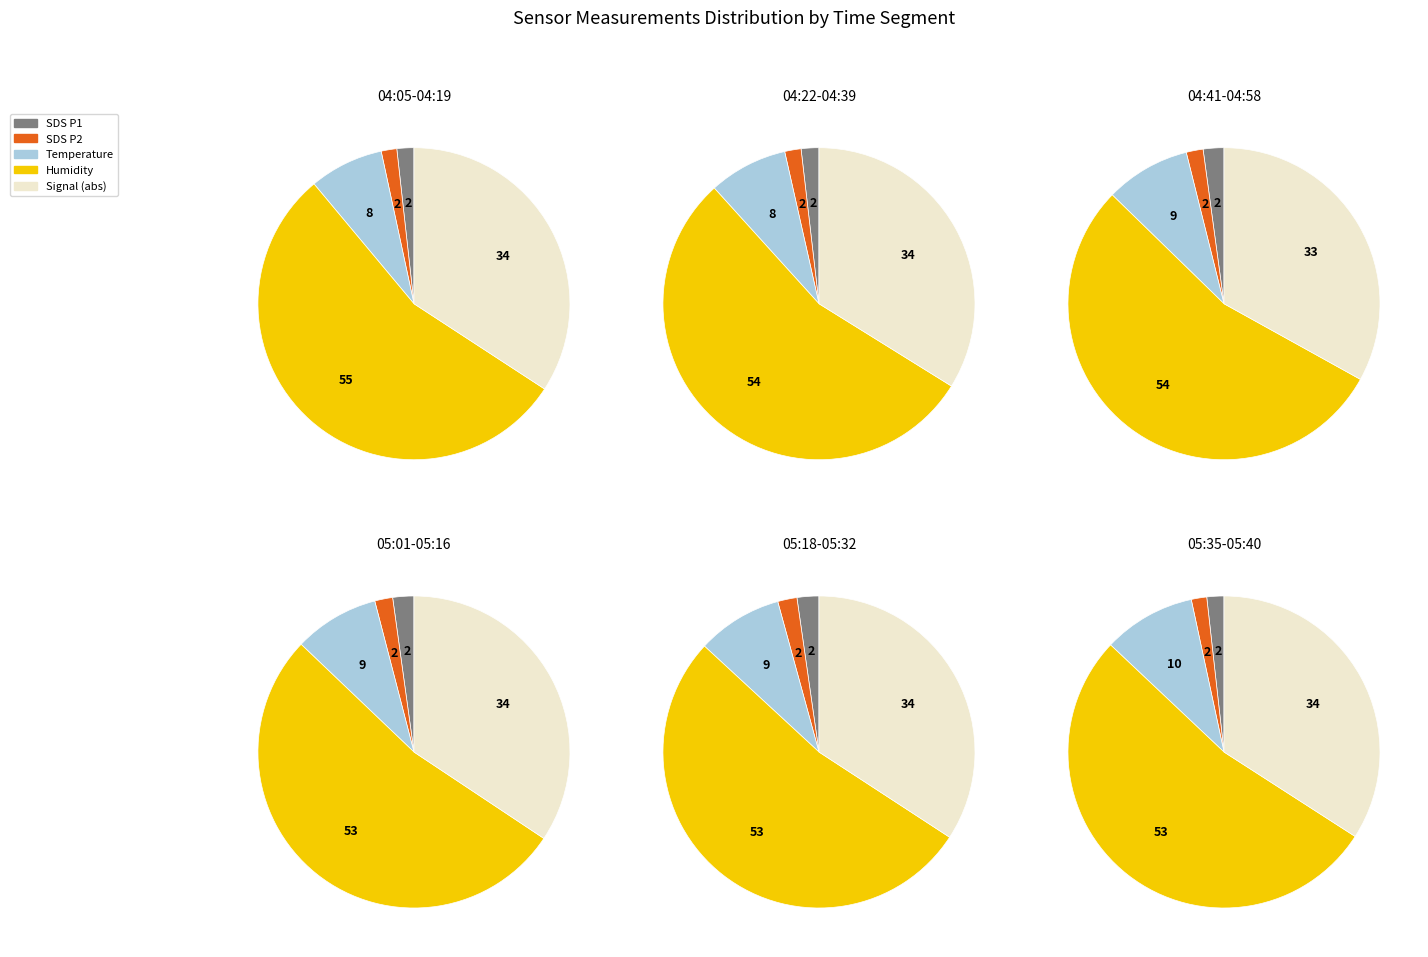

Is 04:07 the majority of the pie?

No